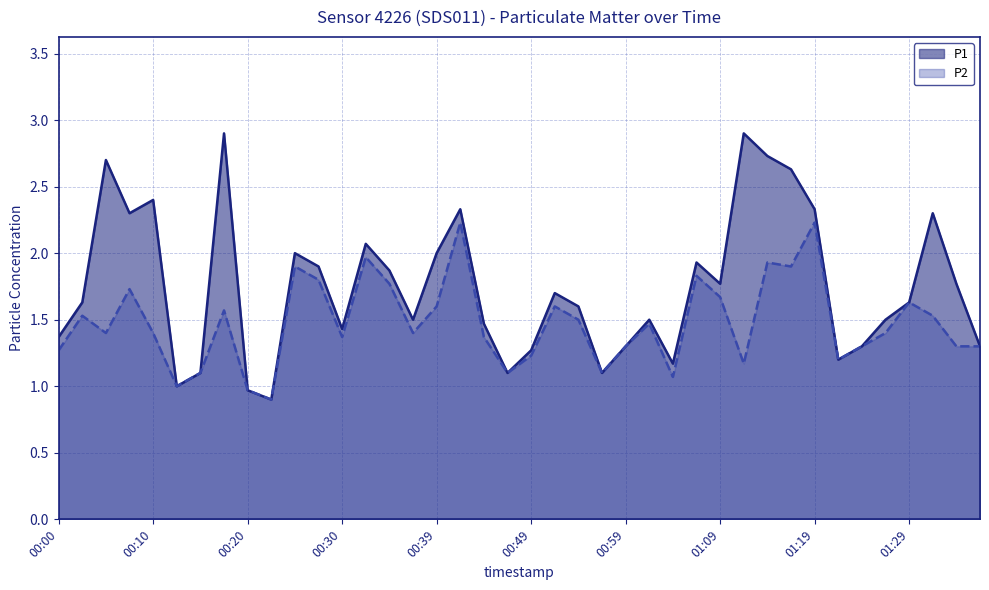

Does the chart display data point markers on the line(s)?

No